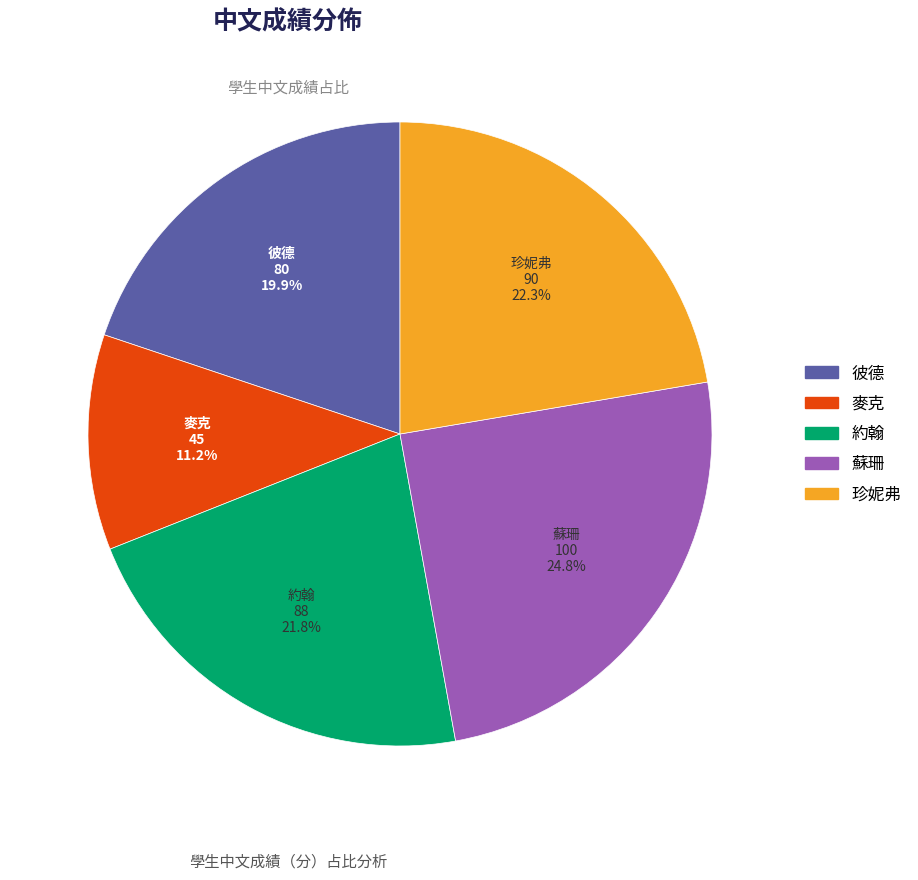

How many slices are in this pie chart?

5